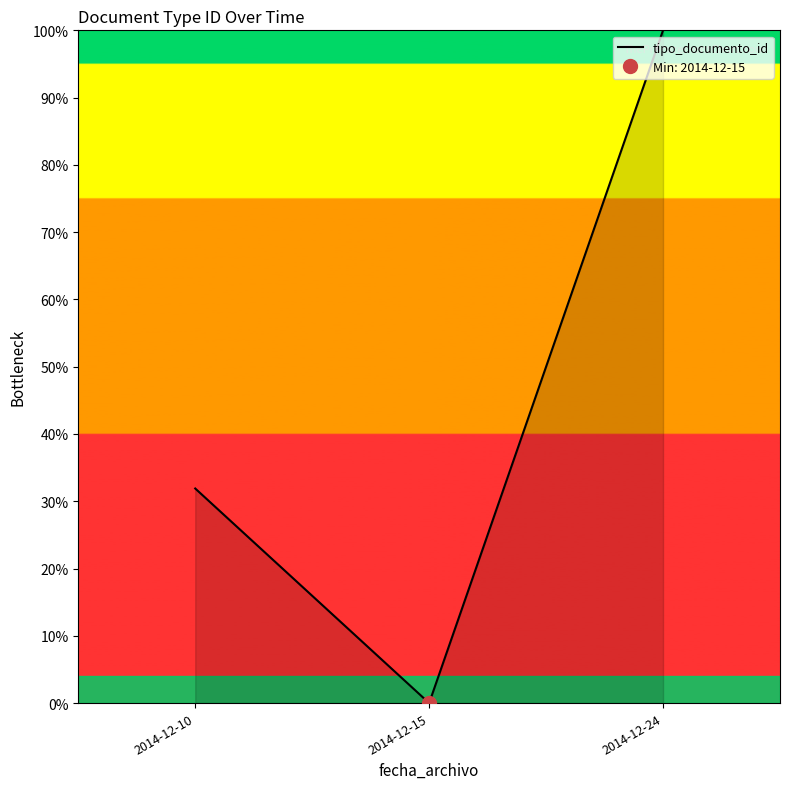

The chart shows a value of 0.0 at 2014-12-15. True or false?

True